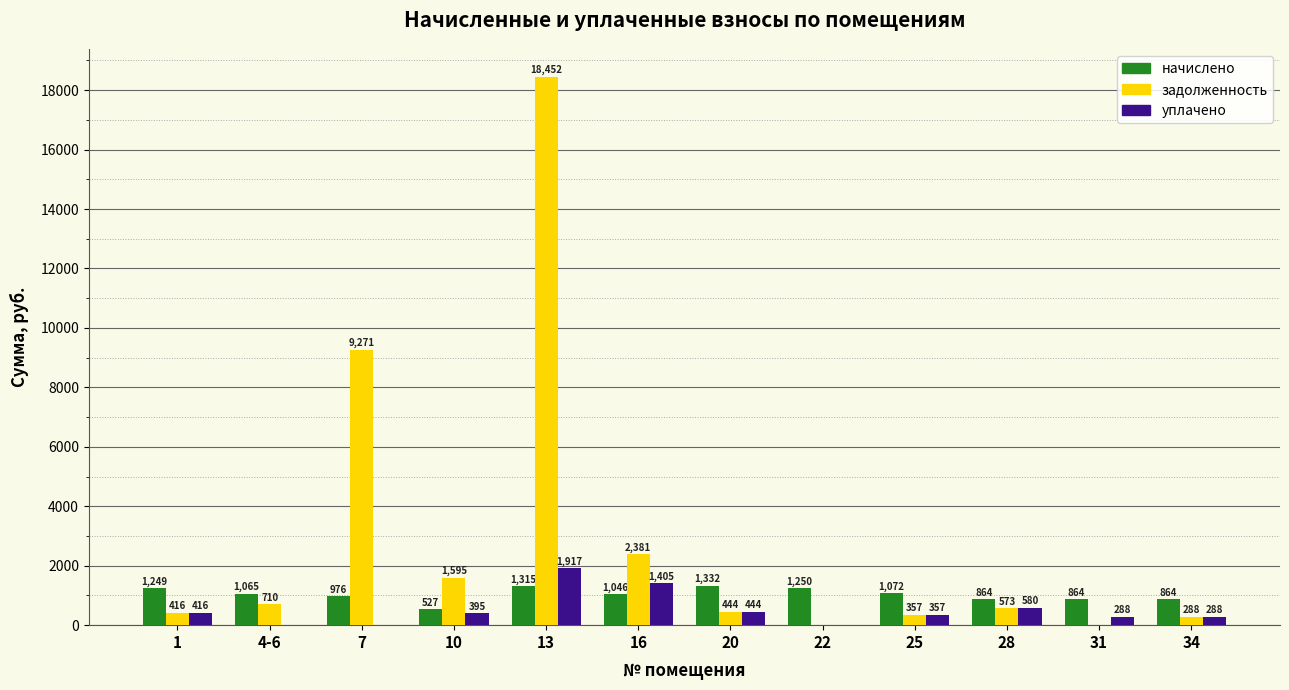

What is the total value across all series at 1?

2081.0